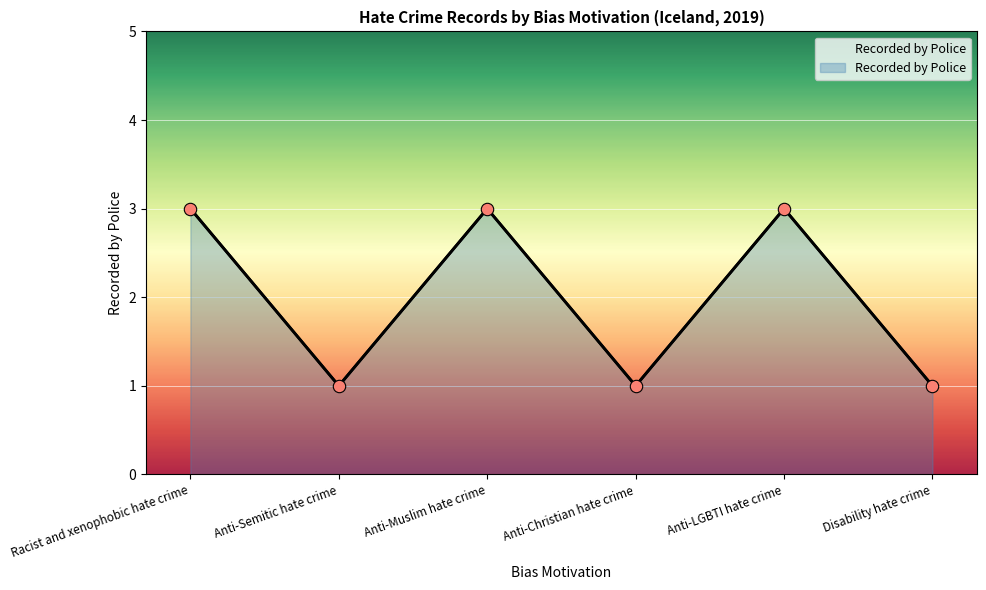

Approximately how many times larger is the value at Anti-LGBTI hate crime compared to Racist and xenophobic hate crime?

1.0